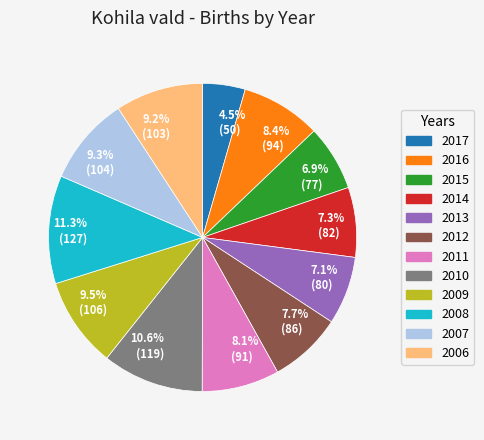

Approximately how many times larger is the value at 7.7% (86) compared to 4.5% (50)?

1.7